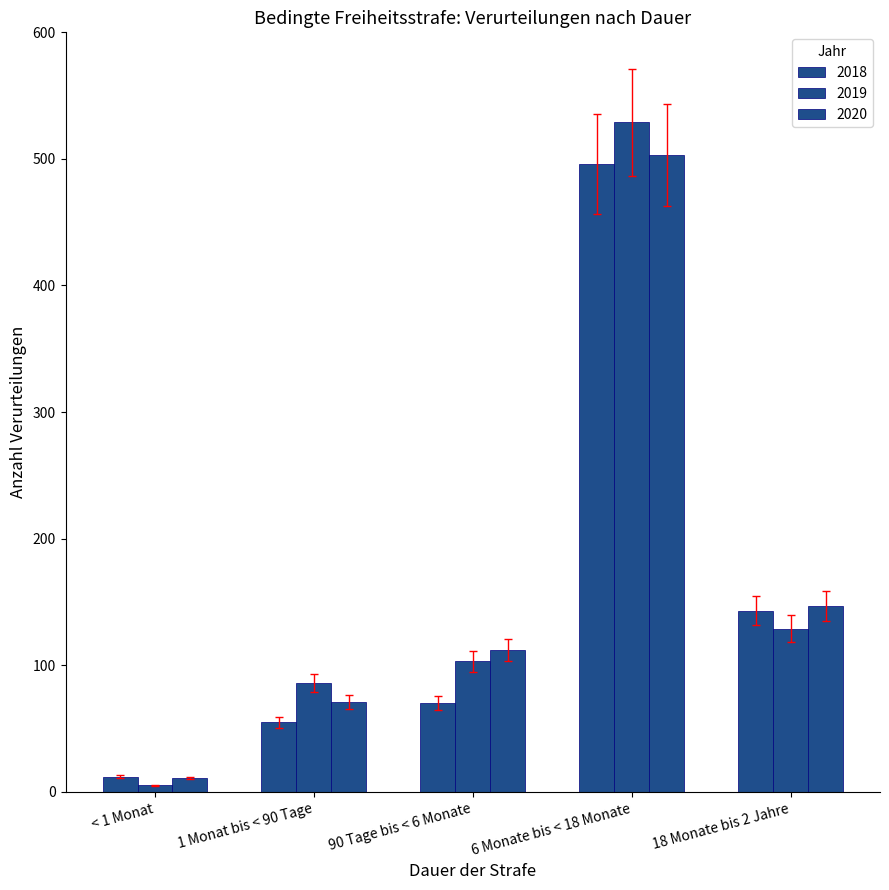

Which series has the largest total across all categories?

2019